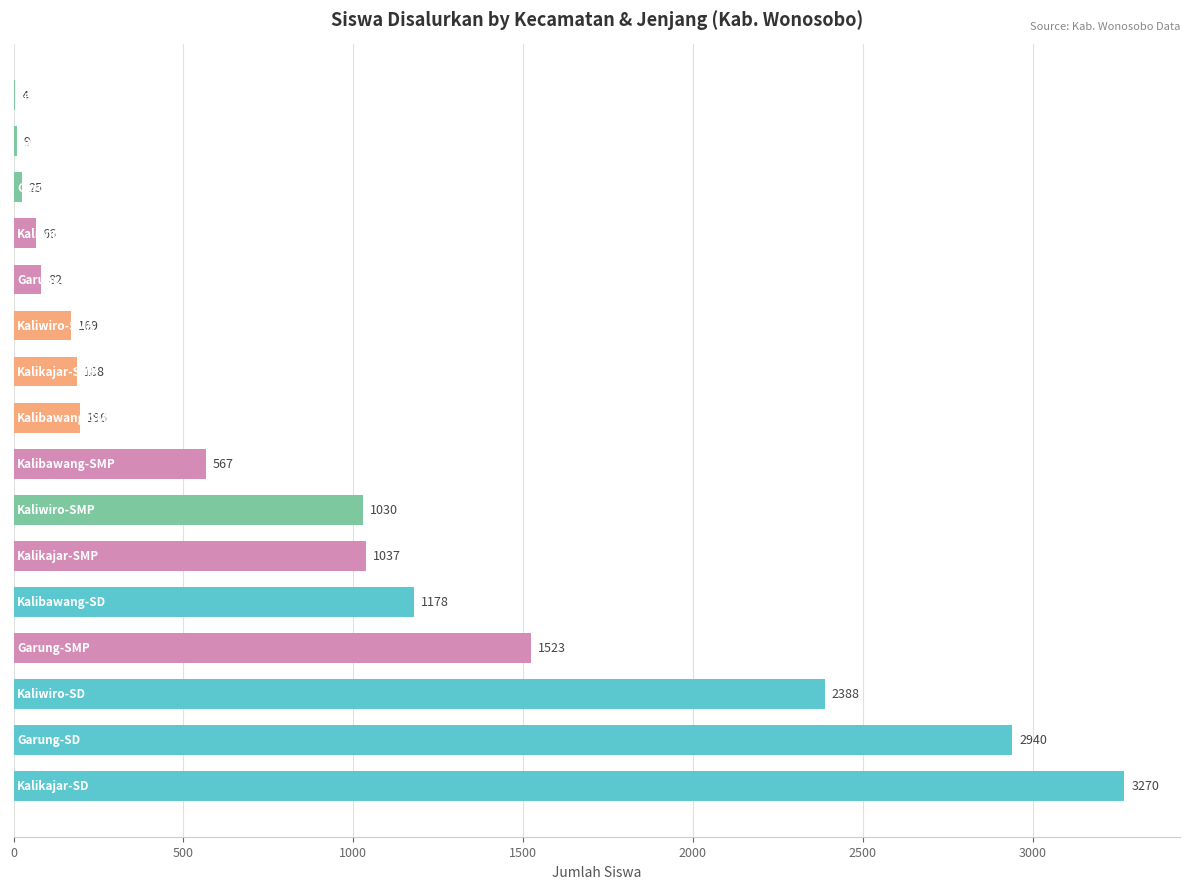

What is the greatest value displayed?

3270